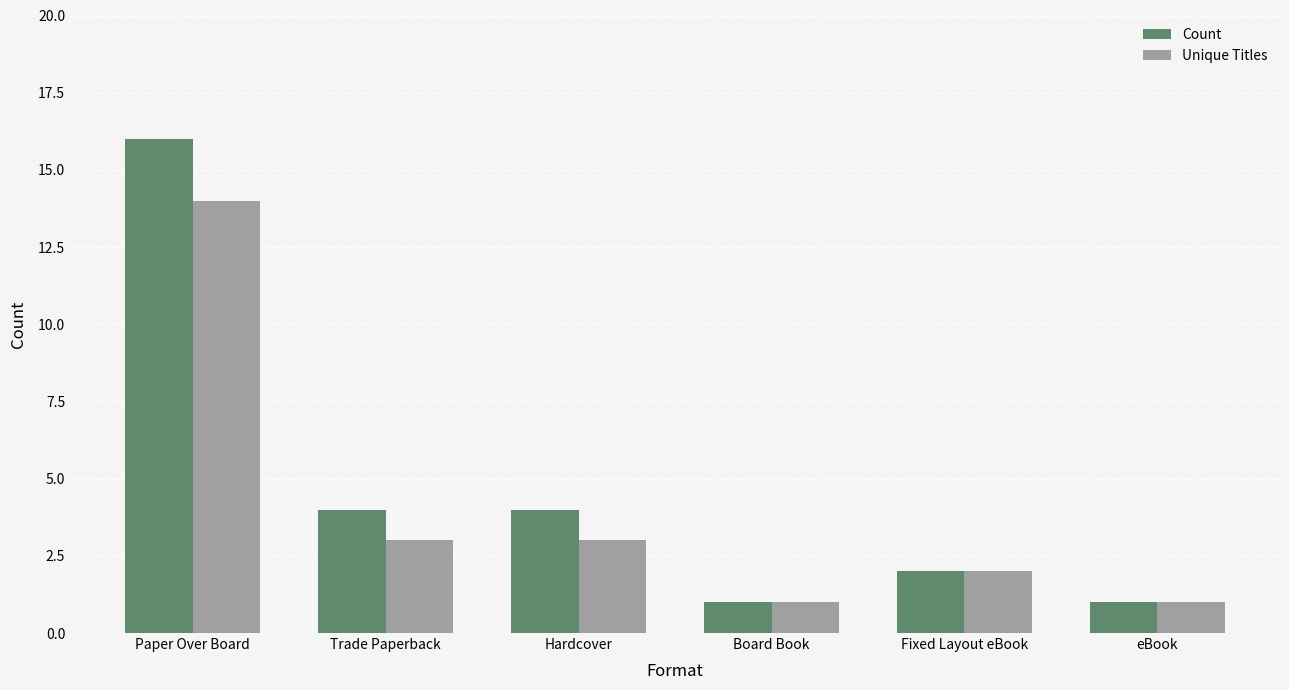

Which series changed the most between Paper Over Board and Fixed Layout eBook?

Count